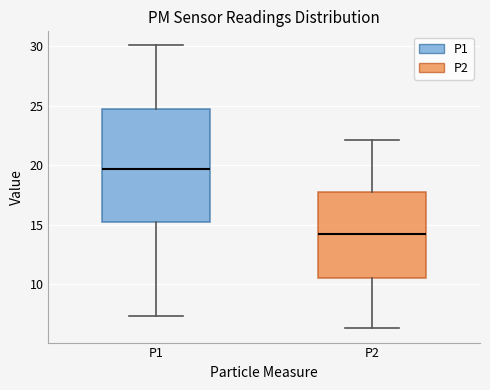

Where does the median line of the box for P1 sit on the y-axis? The values are not printed on the chart, so give them approximately, as read against the axis.

19.5